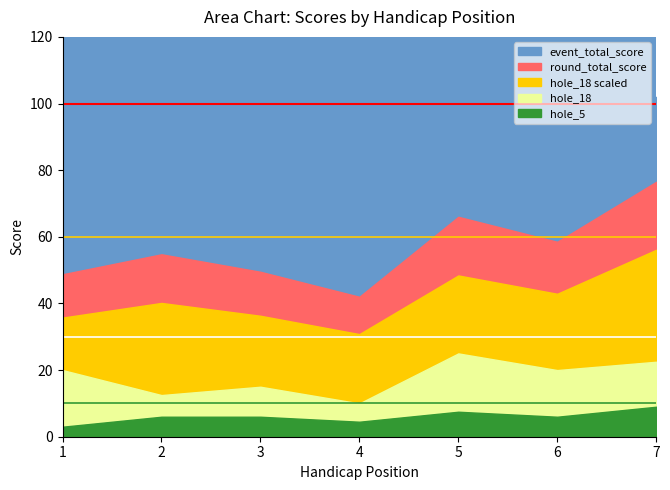

True or false: event_total_score and round_total_score cross at least once.

False